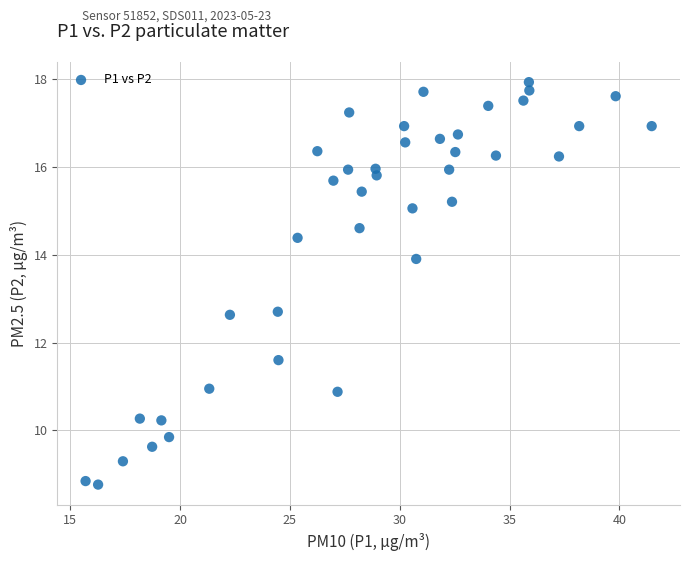

What is the range of X values (max minus min)?

25.8